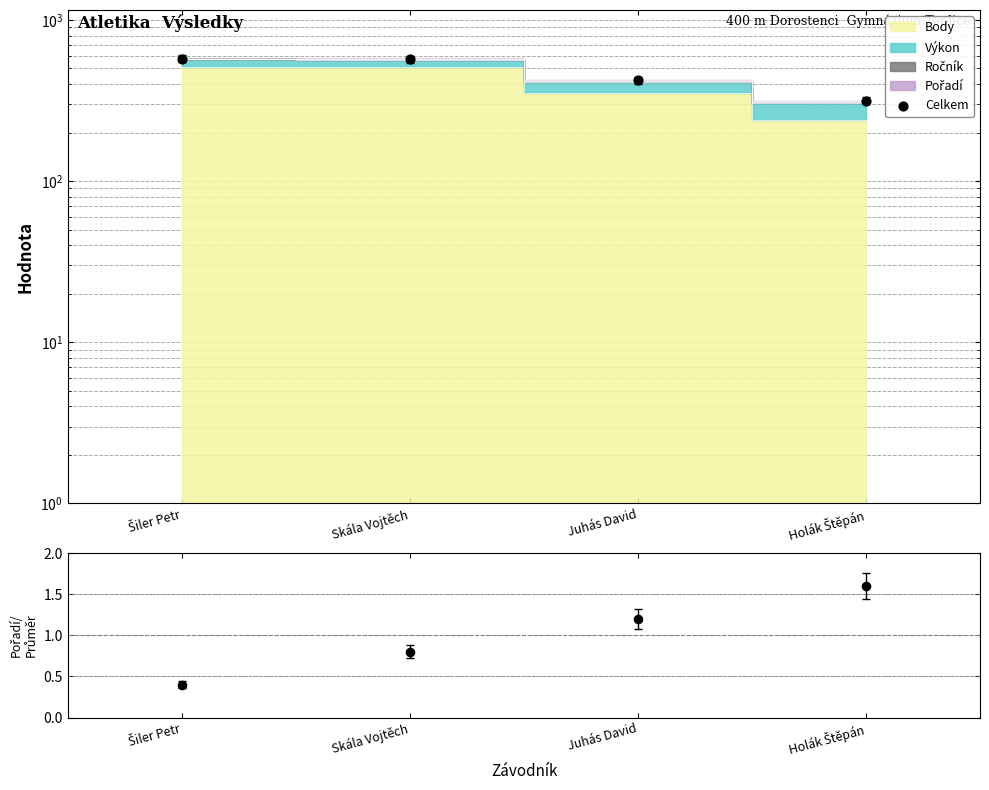

Which series contains the highest Y value?

Celkem